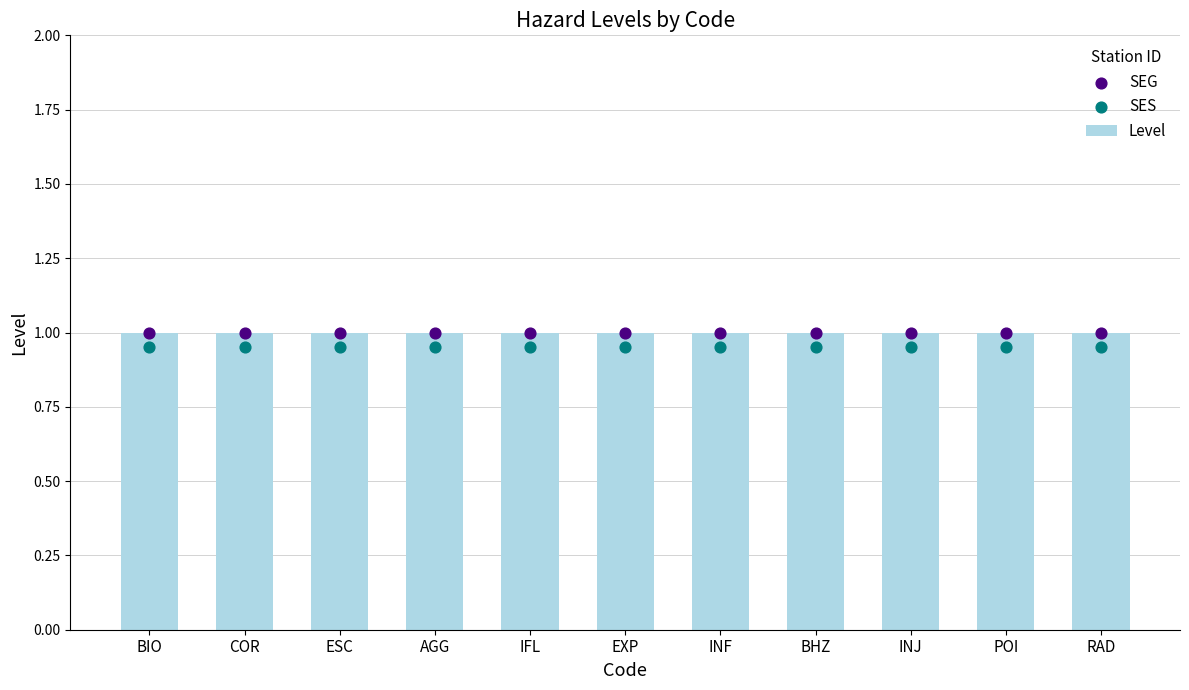

At which category is the sum across all series the highest?

BIO